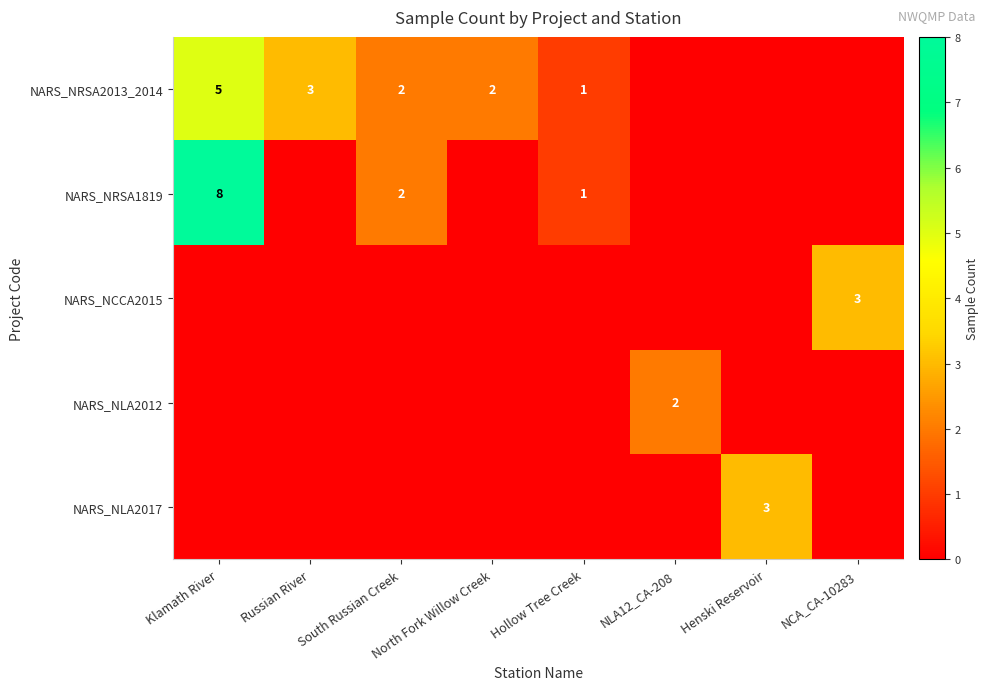

Is it true that NARS_NRSA2013_2014 equals 2 at South Russian Creek?

True